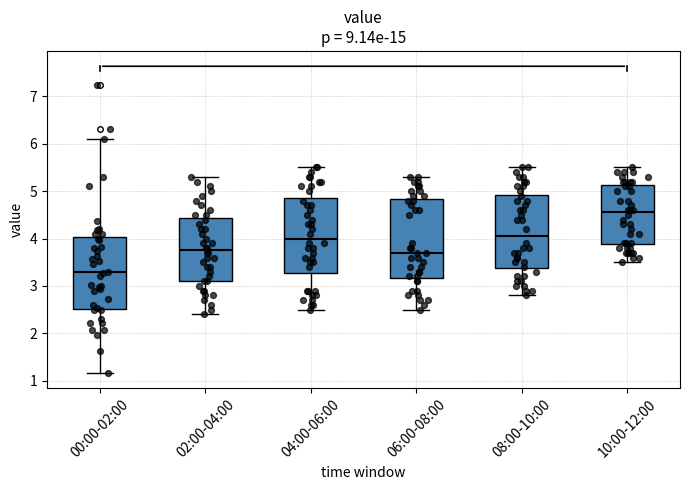

Where is the upper edge of the box for 06:00-08:00 on the y-axis? The values are not printed on the chart, so give them approximately, as read against the axis.

4.8